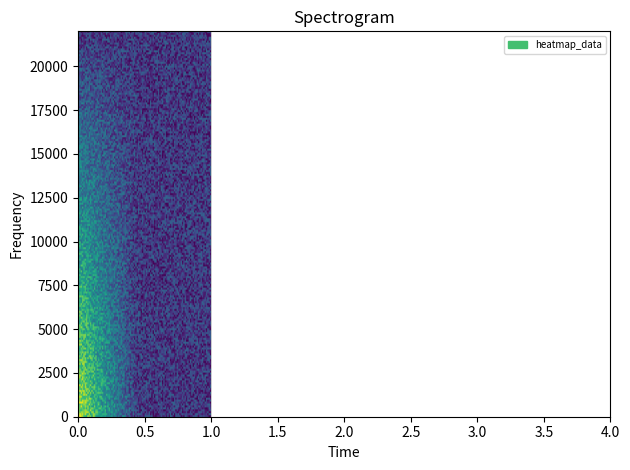

Is it true that 賞(研究) equals 355641 at 4?

False